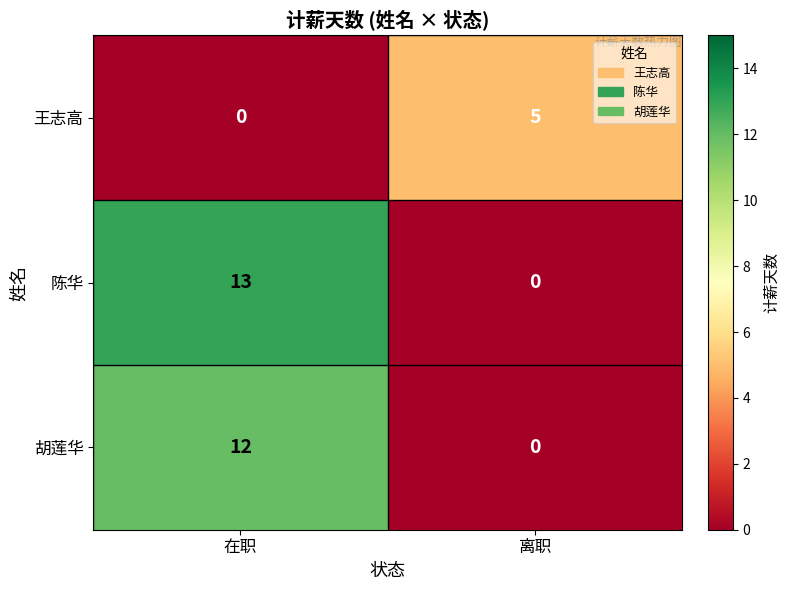

The value of 胡莲华 at 在职 is 21. True or false?

False